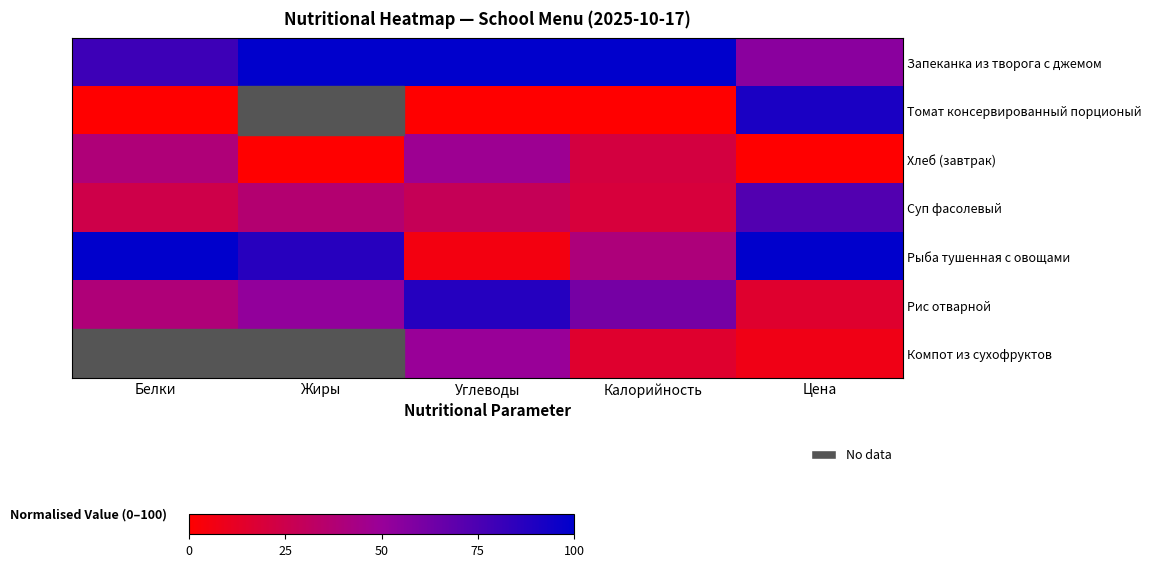

Which series has the largest total across all categories?

Запеканка из творога с джемом